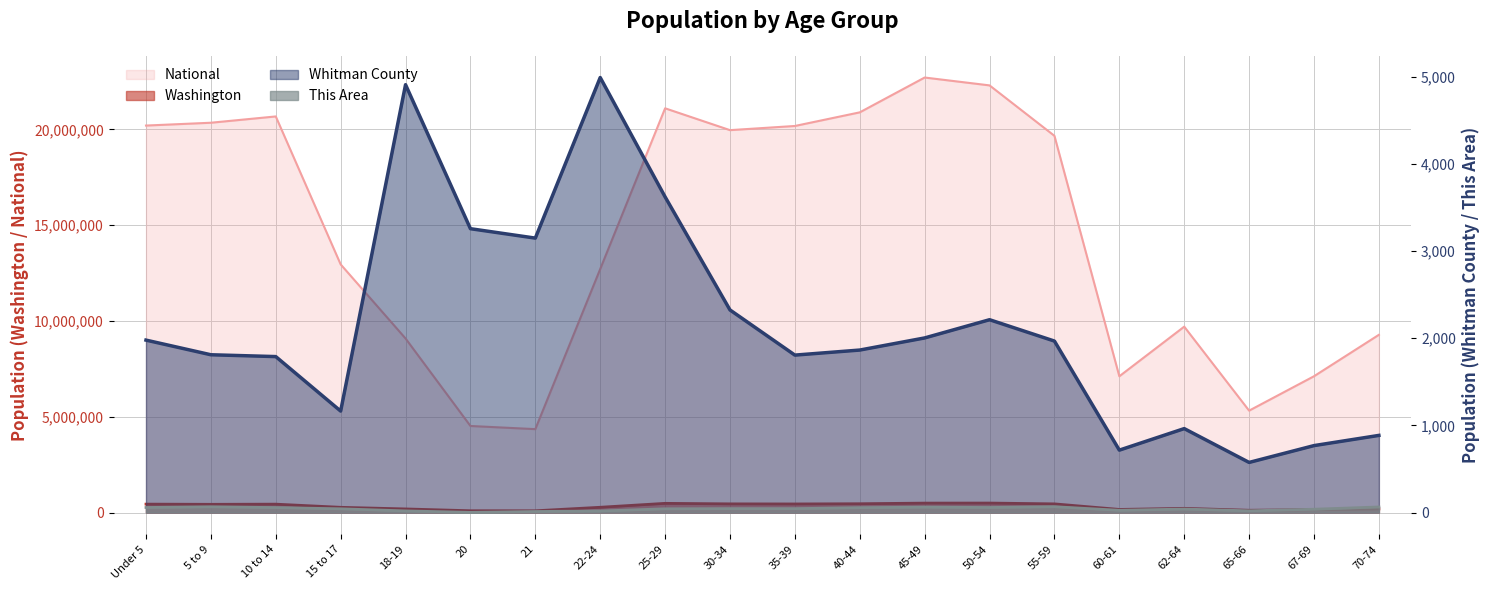

The value of Washington at 35-39 is 448607. True or false?

True